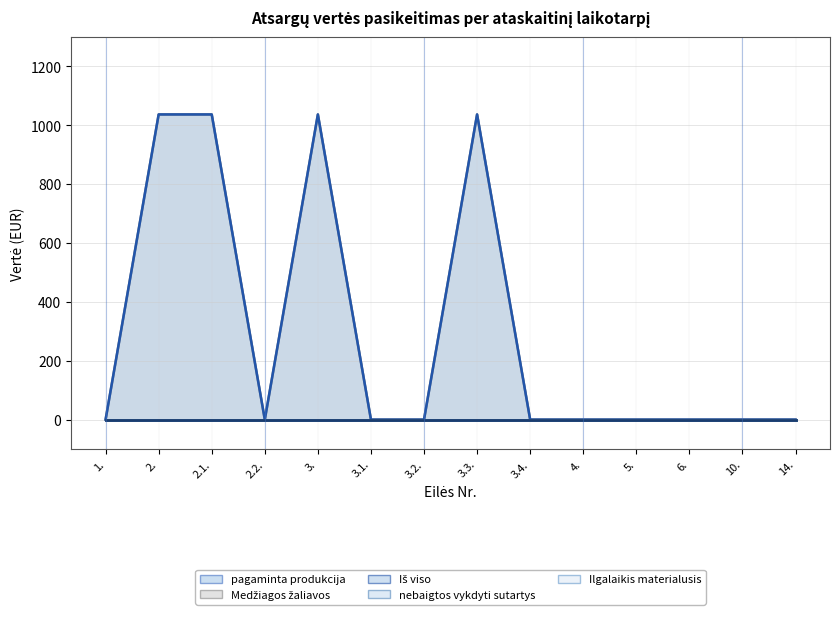

What position from the left is 3.2.?

7